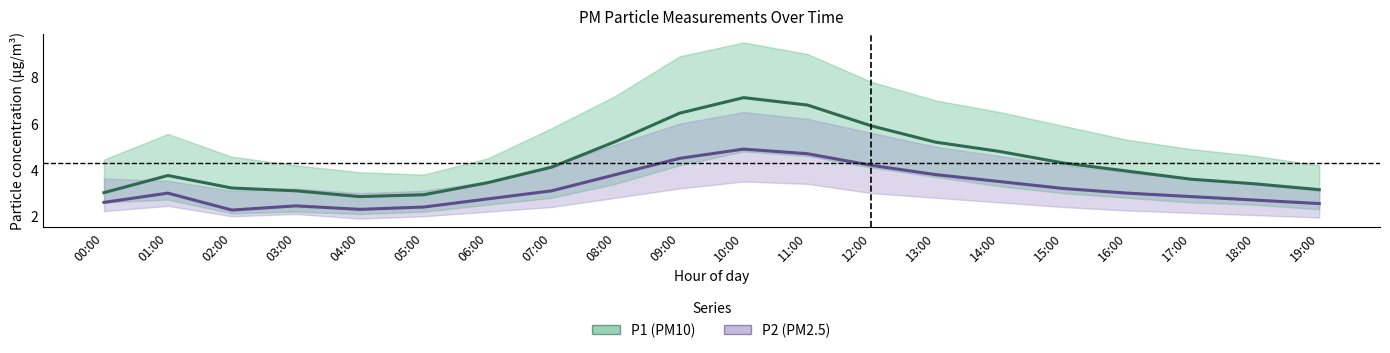

True or false: P2 (PM2.5) and P1 (PM10) cross at least once.

False